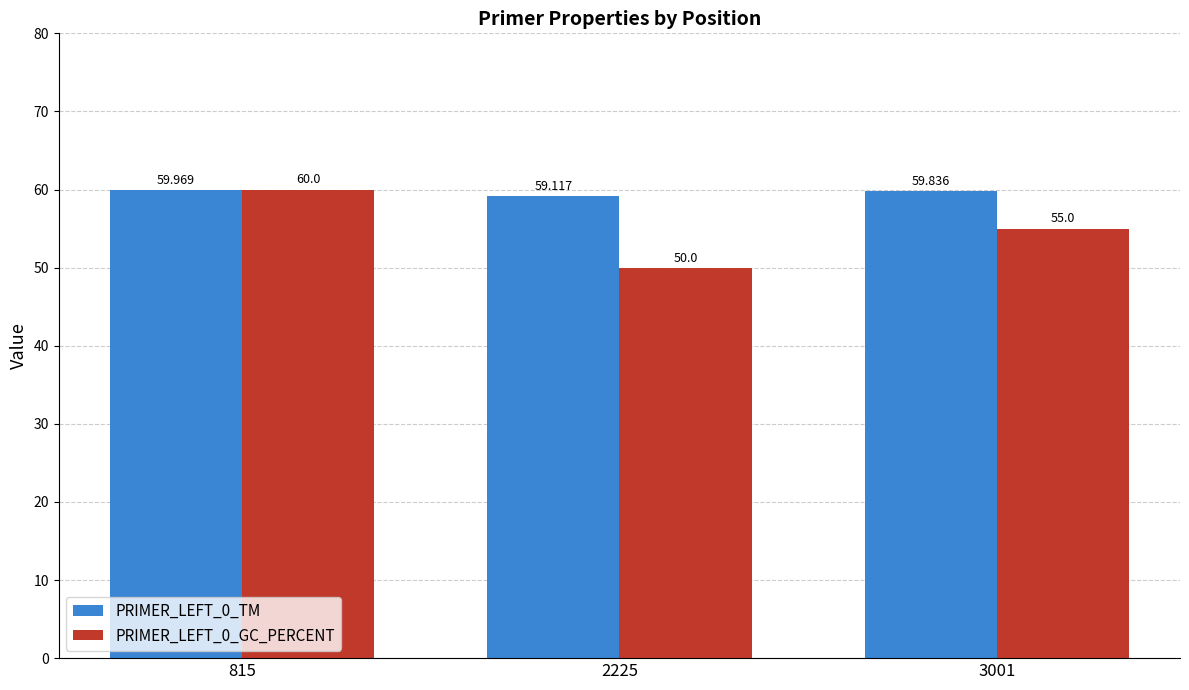

Is the value of PRIMER_LEFT_0_GC_PERCENT at 2225 greater than the value of PRIMER_LEFT_0_TM at 815?

No